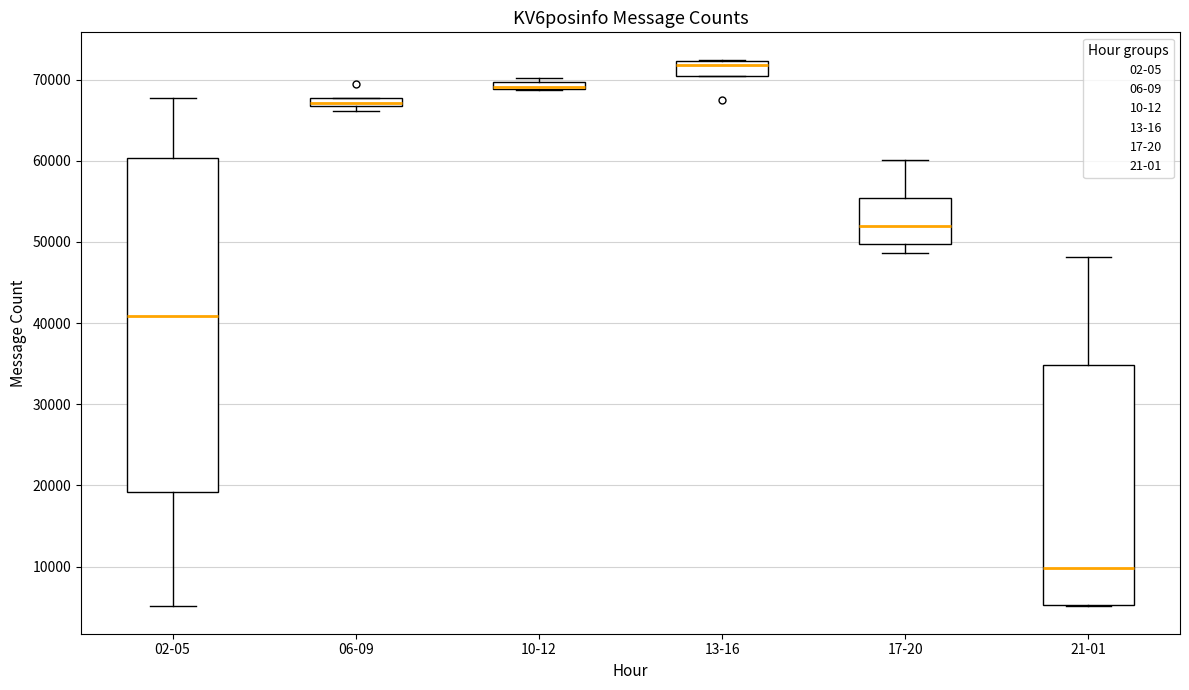

Which box is the tallest, from its lower edge to its upper edge?

02-05